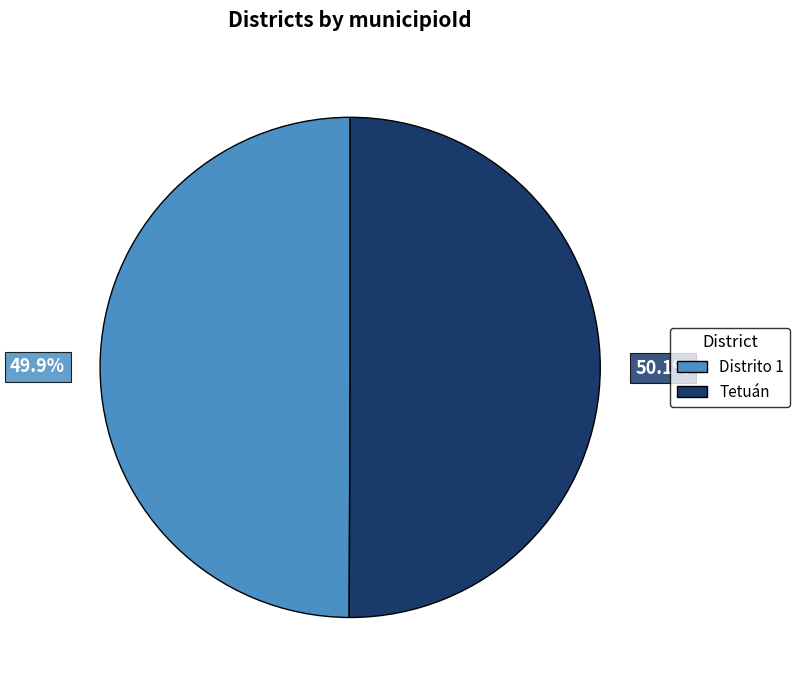

Is it true that Tetuán is 35% of the pie?

False